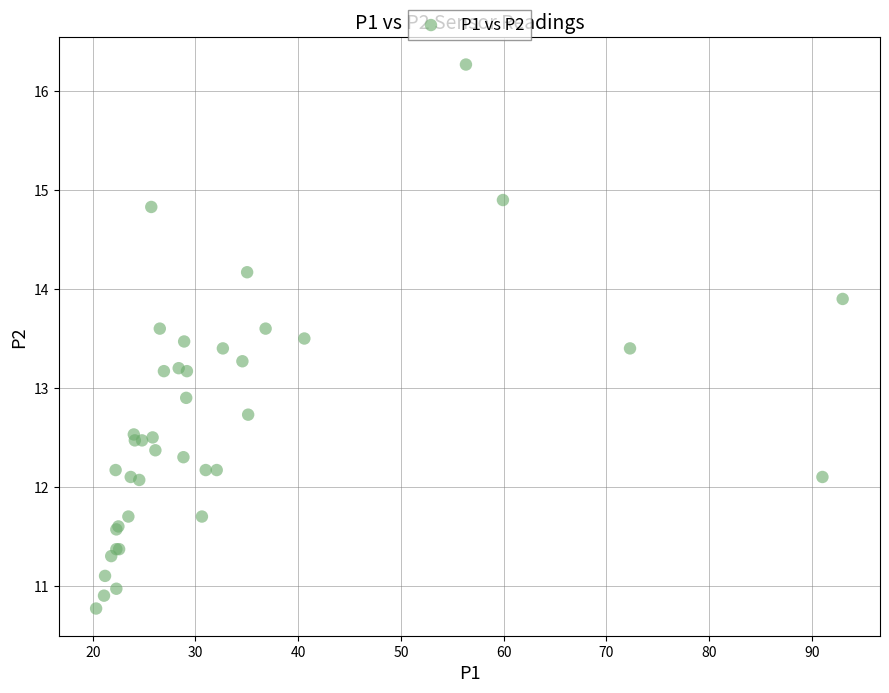

What Y value in the scatter plot is closest to 13?

12.9